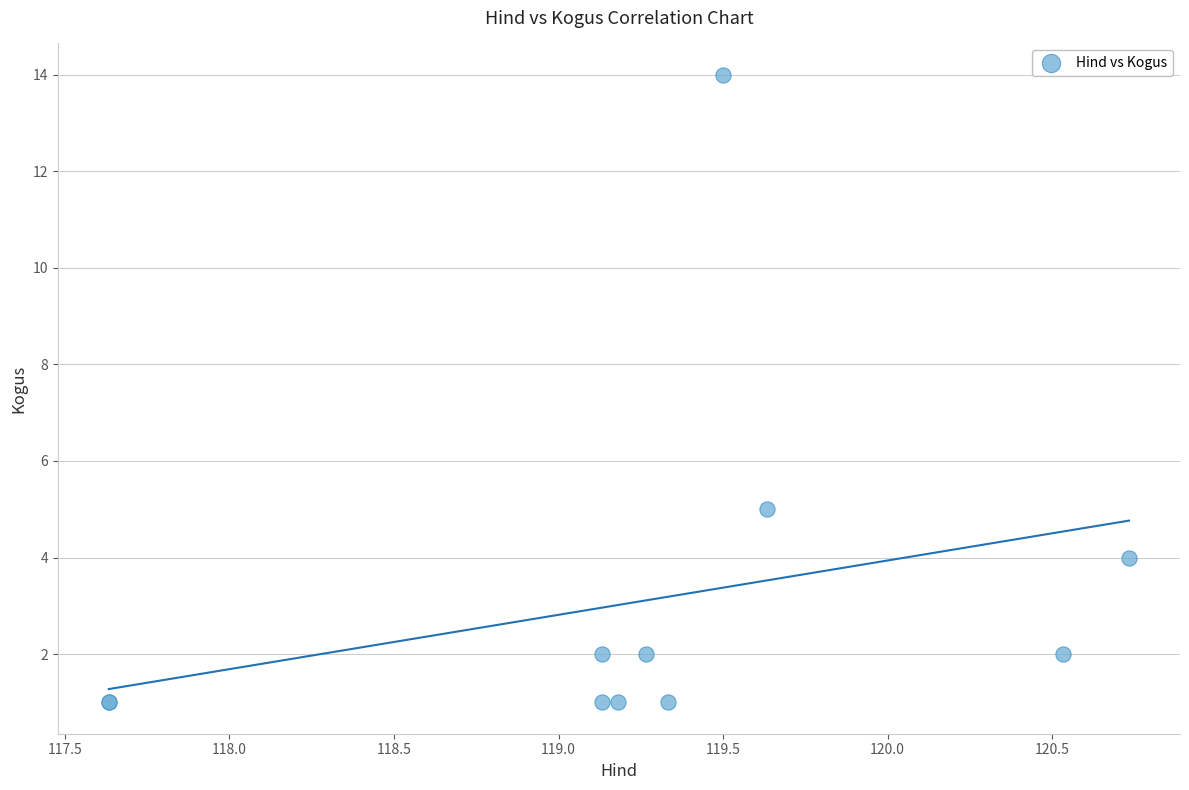

What Y value in the scatter plot is closest to 7?

5